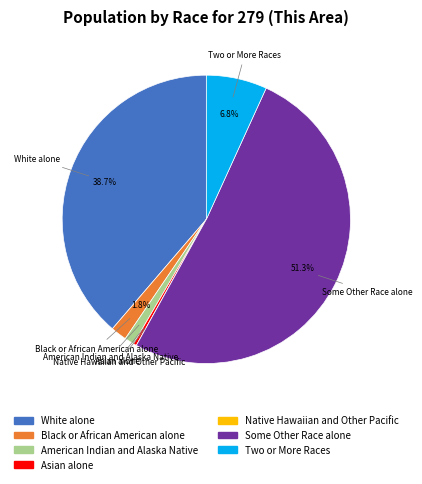

Does Some Other Race alone represent more than half of the total?

Yes